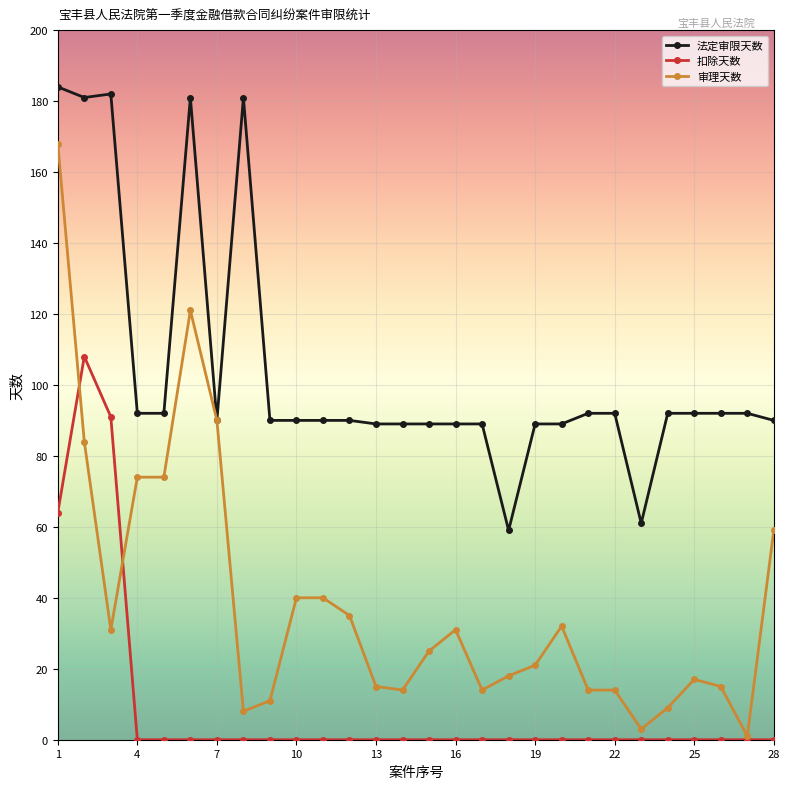

True or false: 扣除天数 and 法定审限天数 intersect in this chart.

False